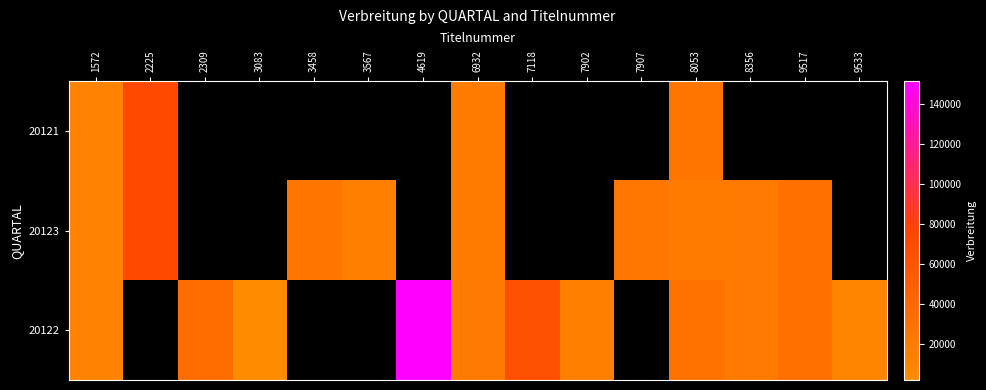

Rank the series by their maximum value, from lowest to highest.

20123, 20121, 20122